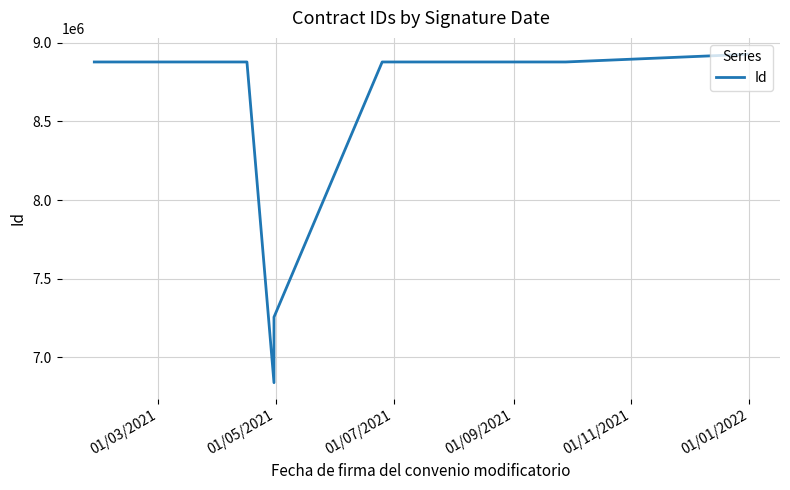

How many data points are above 8878554?

4